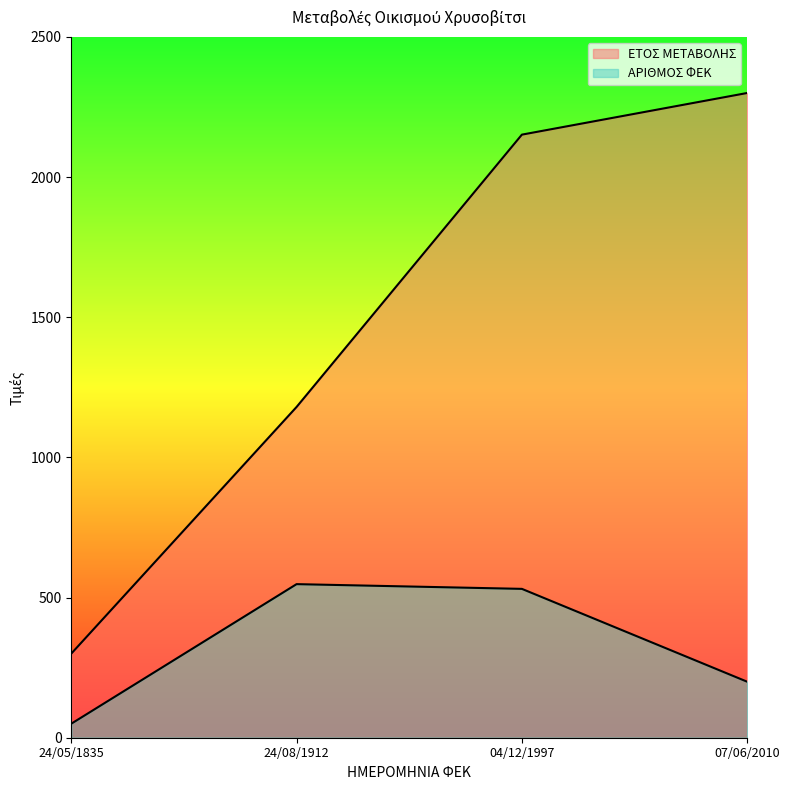

True or false: ΕΤΟΣ ΜΕΤΑΒΟΛΗΣ and ΑΡΙΘΜΟΣ ΦΕΚ intersect in this chart.

False